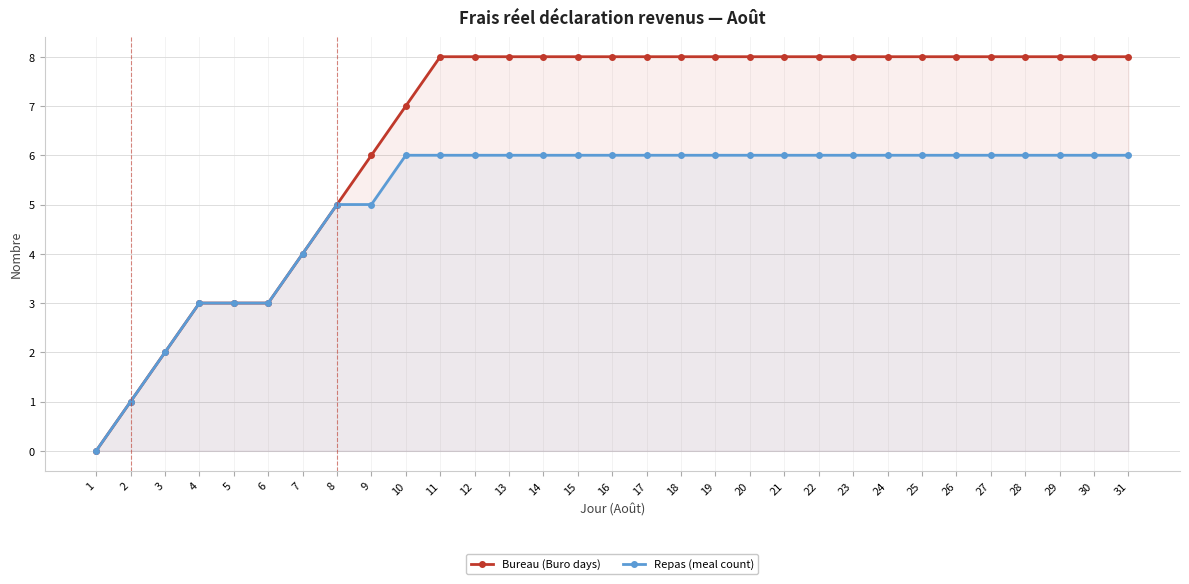

Rank the series by their average value, from lowest to highest.

Repas (meal count), Bureau (Buro days)